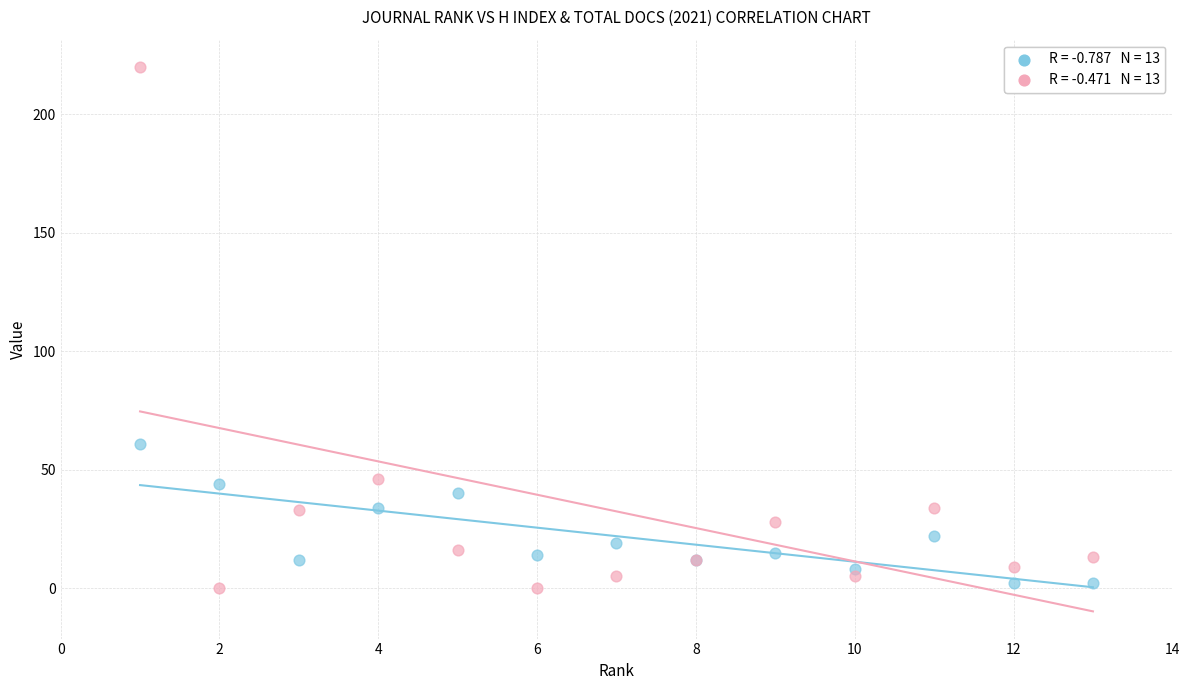

Across all series, what Y value is closest to 110?

61